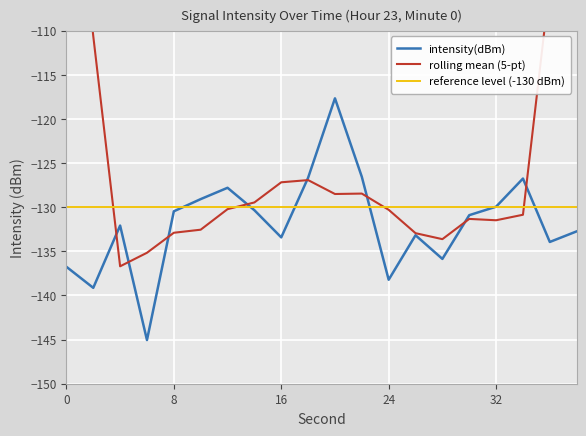

The reference level (-130 dBm) series shows -227.9 at 16. True or false?

False